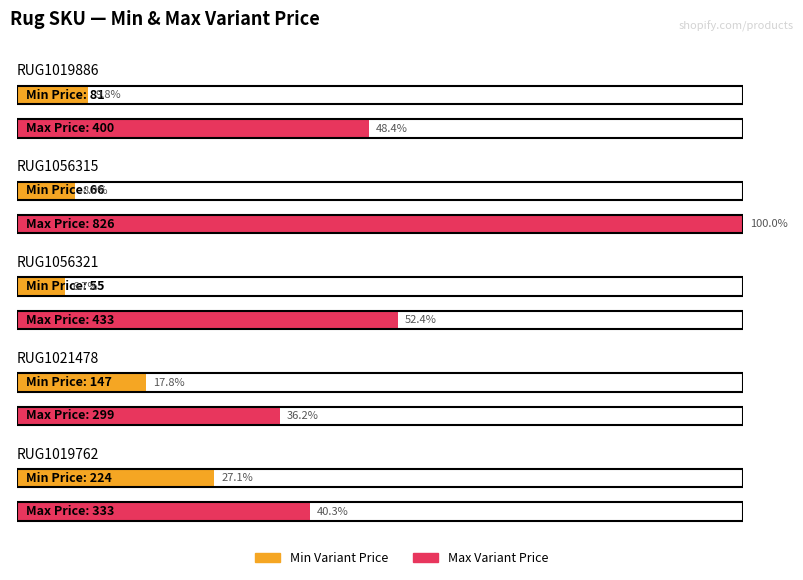

At which label is Average utilization closest to 139?

RUG1021478